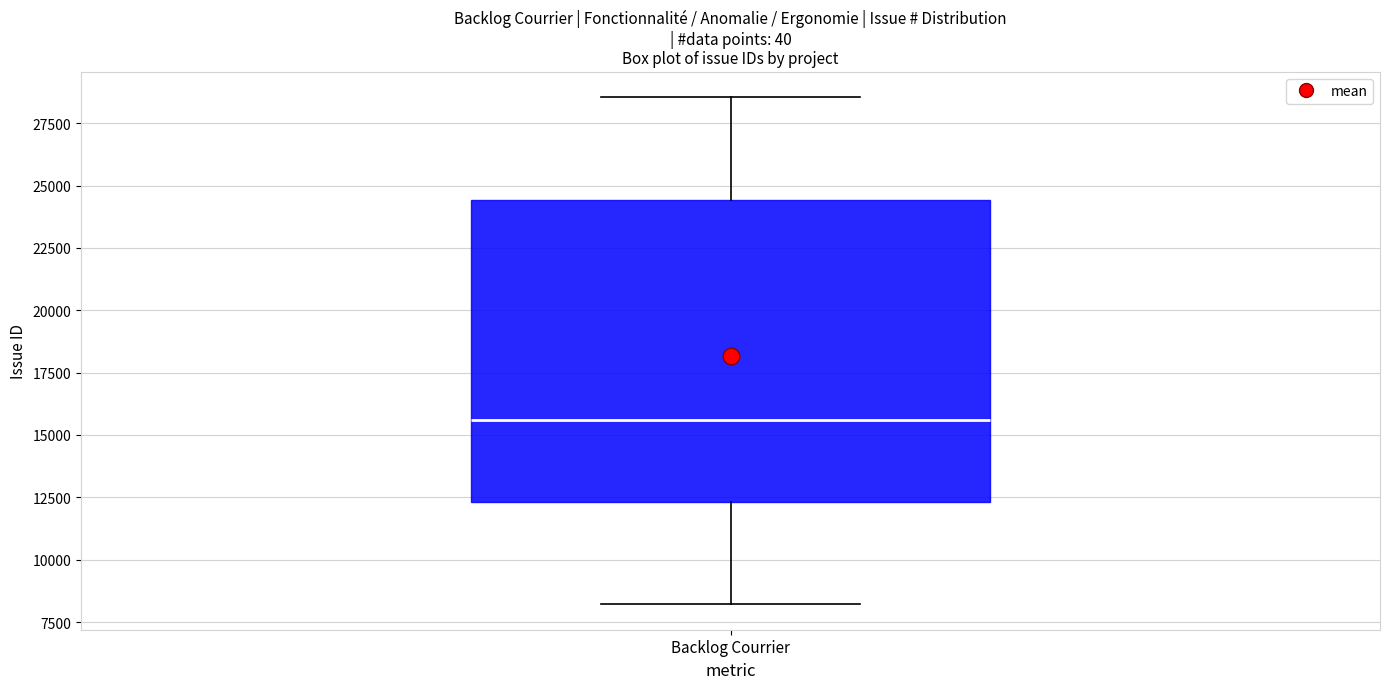

Read this box plot against the y-axis: the position of the median line, the range covered by the box, and the ends of both whiskers. The values are not printed on the chart, so give them approximately, as read against the axis.

median 15500, box 12500 to 24500, whiskers 8000 to 28500